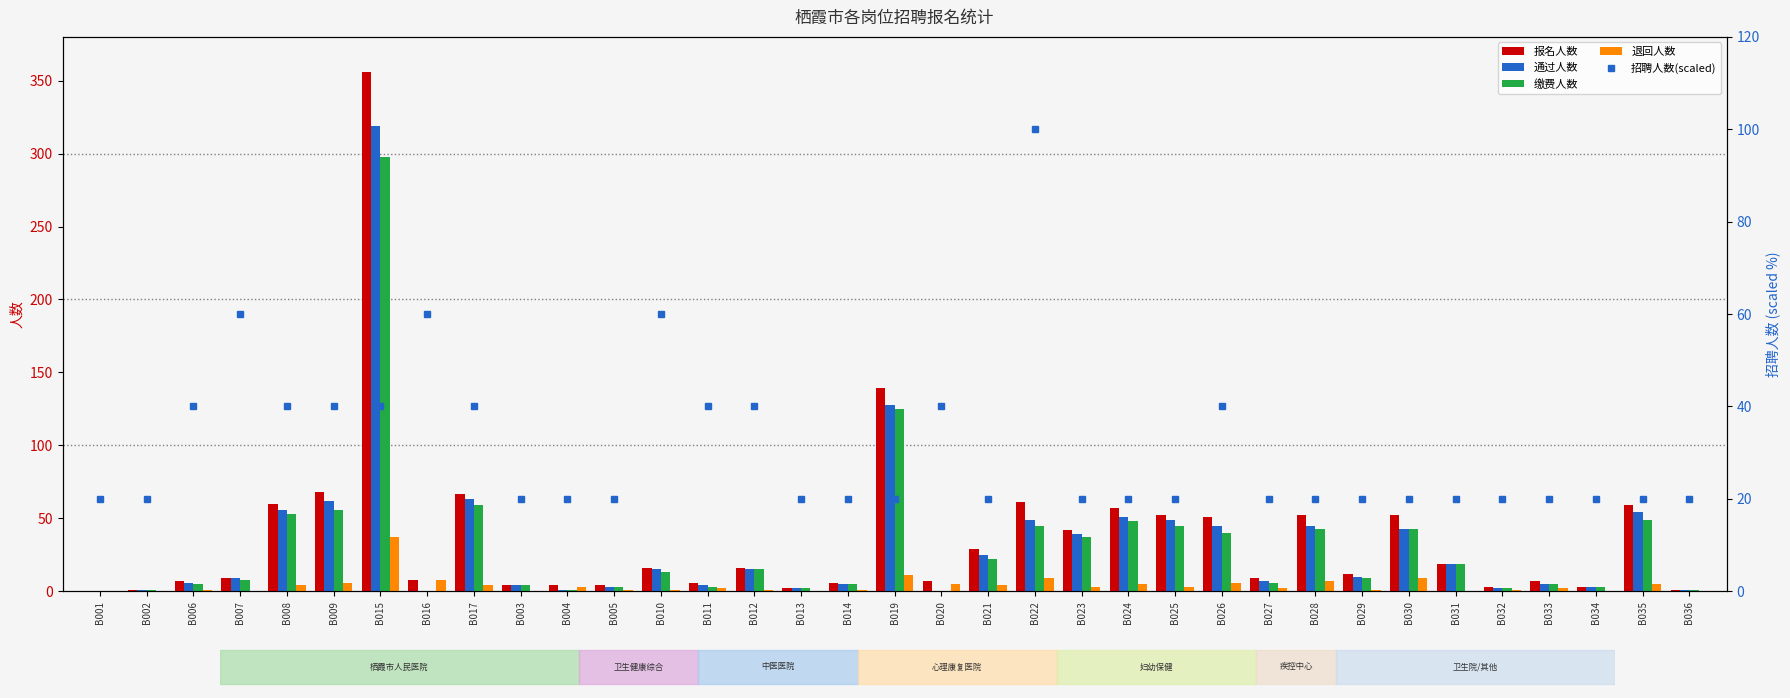

At which category is the sum across all series the highest?

B015